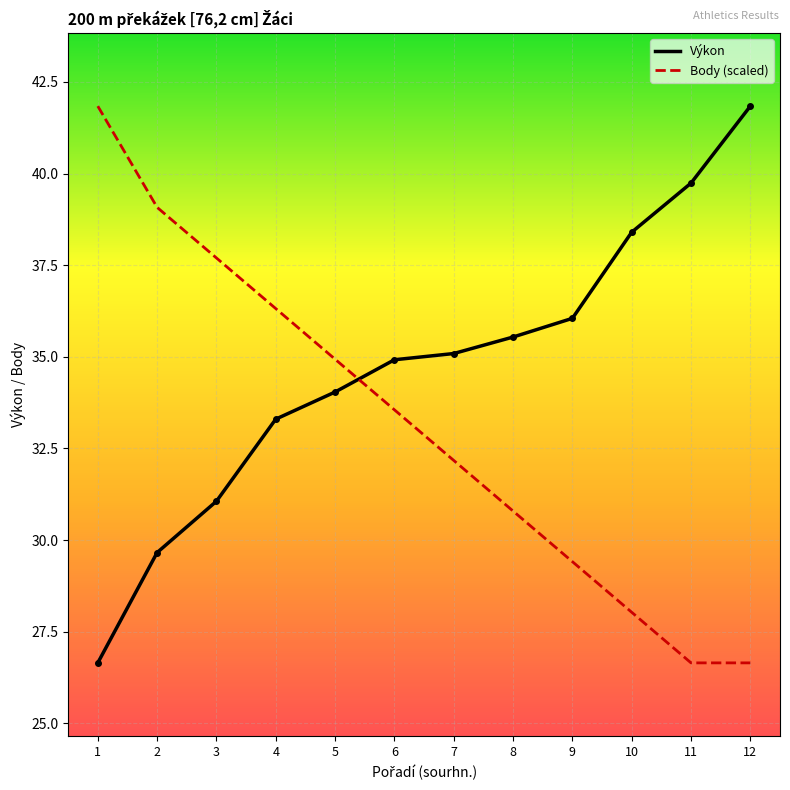

The value of Výkon at 6 is 34.9. True or false?

True